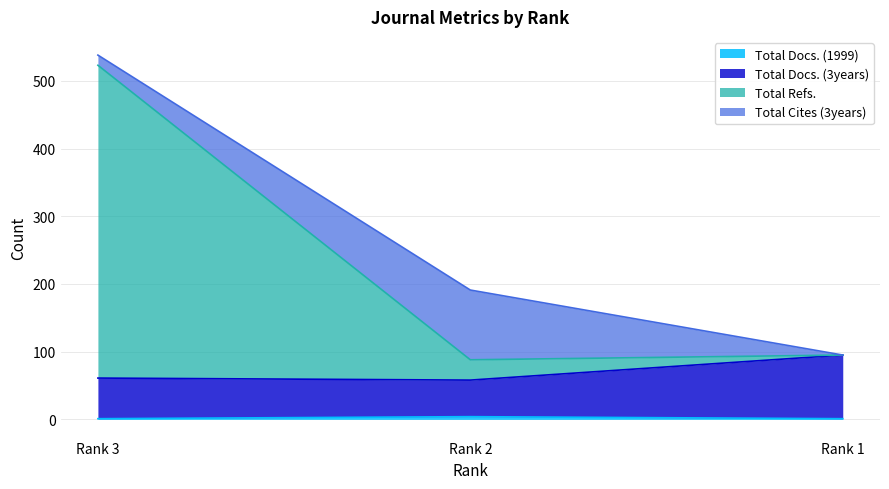

What is the value of the Total Docs. (3years) point at the 2nd from the left?

58